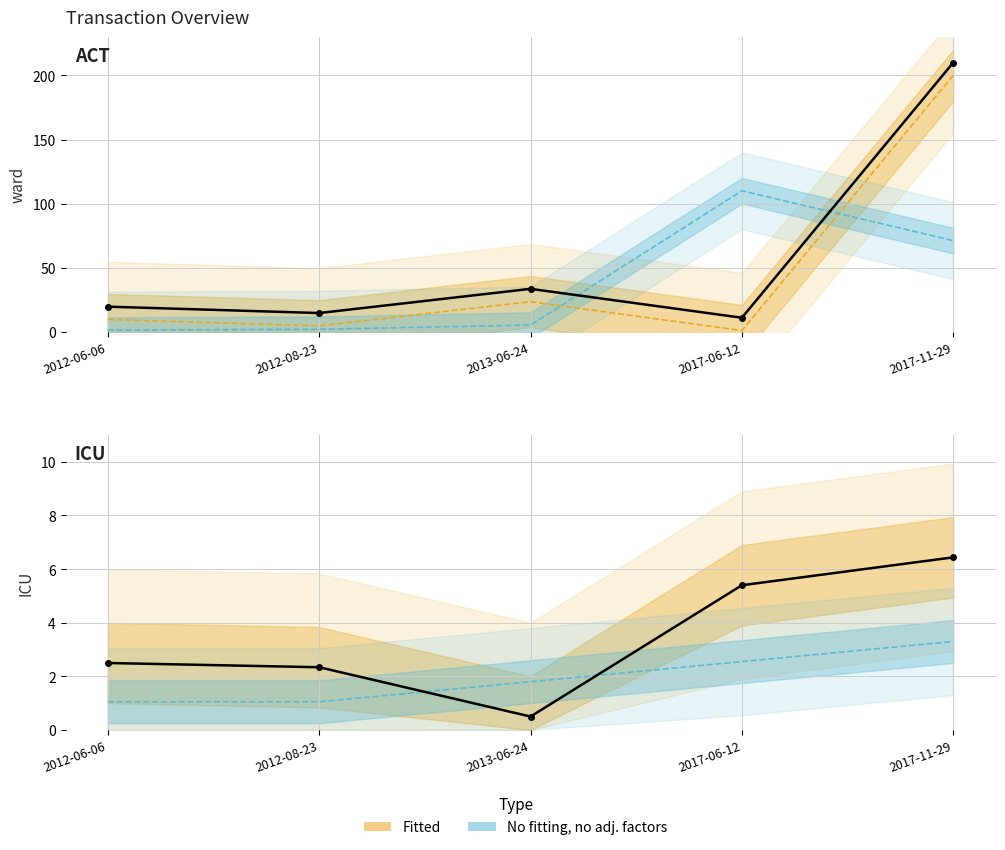

At which label is Observed (transactionShares) closest to 110?

2013-06-24